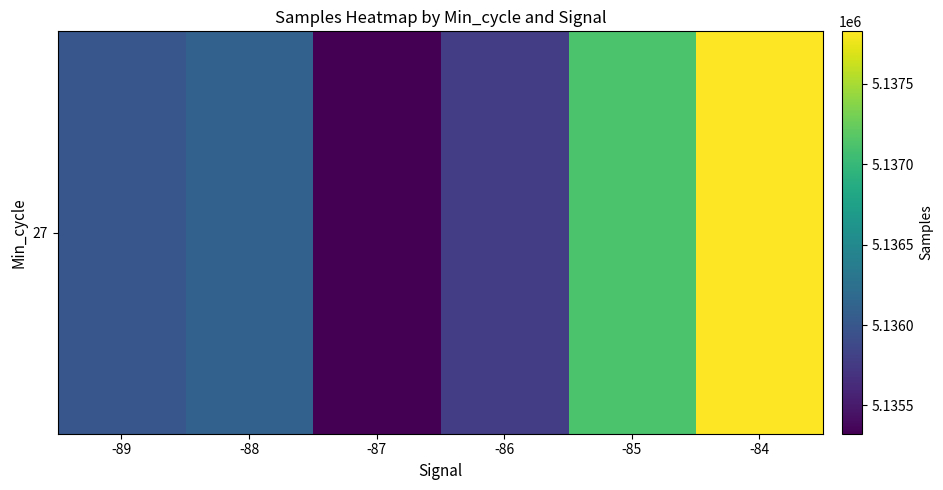

Approximately how many times larger is the value at -88 compared to -87?

1.0